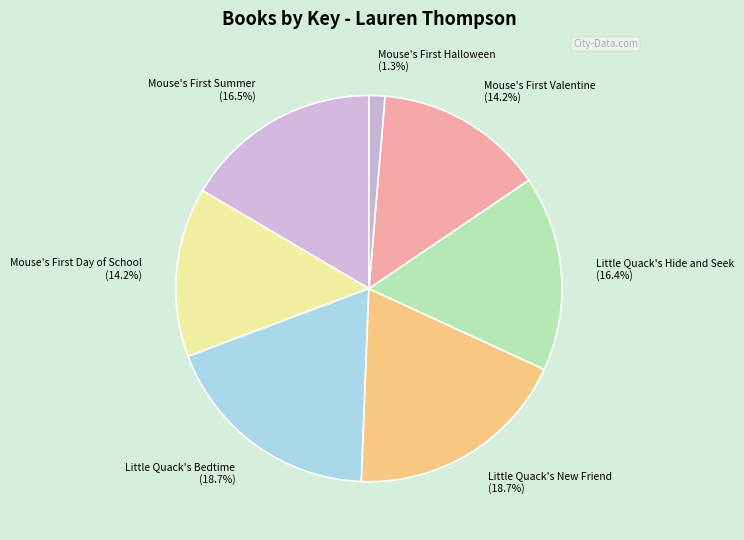

Between Little Quack's New Friend and Little Quack's Hide and Seek, which is larger?

Little Quack's New Friend